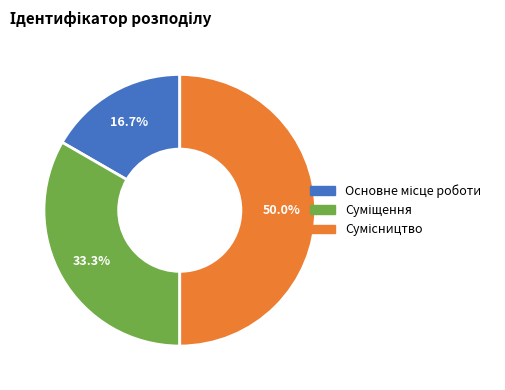

Which slice is the largest?

Сумісництво